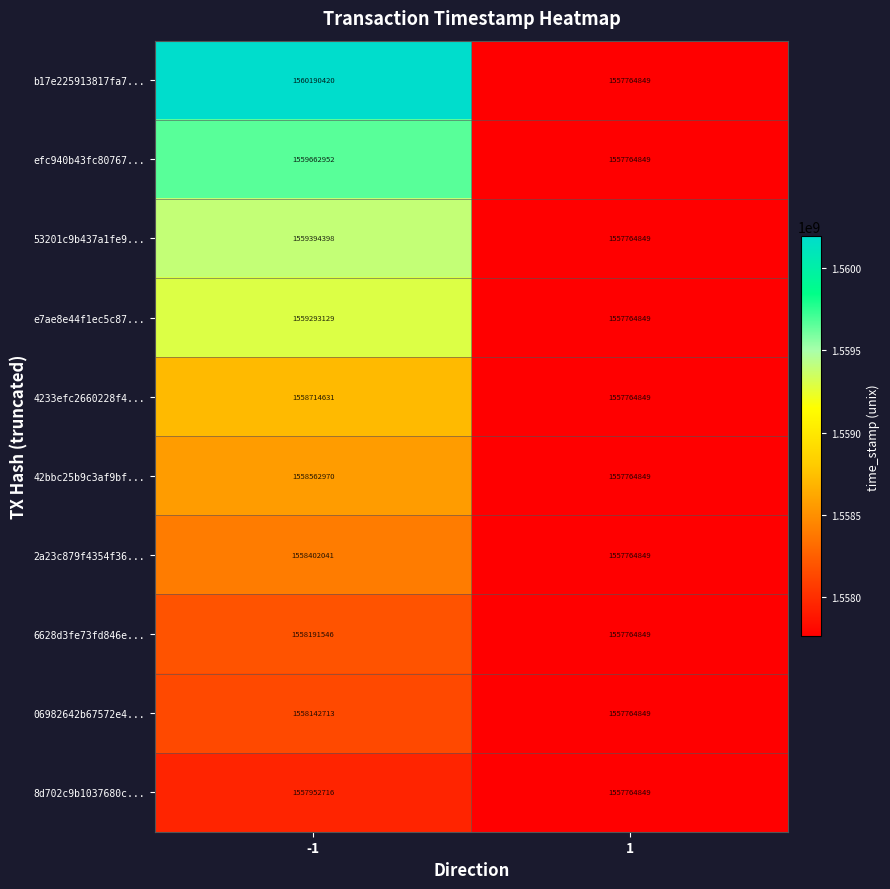

Reading left to right, list all the values displayed in this chart.

b17e225913817fa7...: 1560190420	1557764849
efc940b43fc80767...: 1559662952	1557764849
53201c9b437a1fe9...: 1559394398	1557764849
e7ae8e44f1ec5c87...: 1559293129	1557764849
4233efc2660228f4...: 1558714631	1557764849
42bbc25b9c3af9bf...: 1558562970	1557764849
2a23c879f4354f36...: 1558402041	1557764849
6628d3fe73fd846e...: 1558191546	1557764849
06982642b67572e4...: 1558142713	1557764849
8d702c9b1037680c...: 1557952716	1557764849